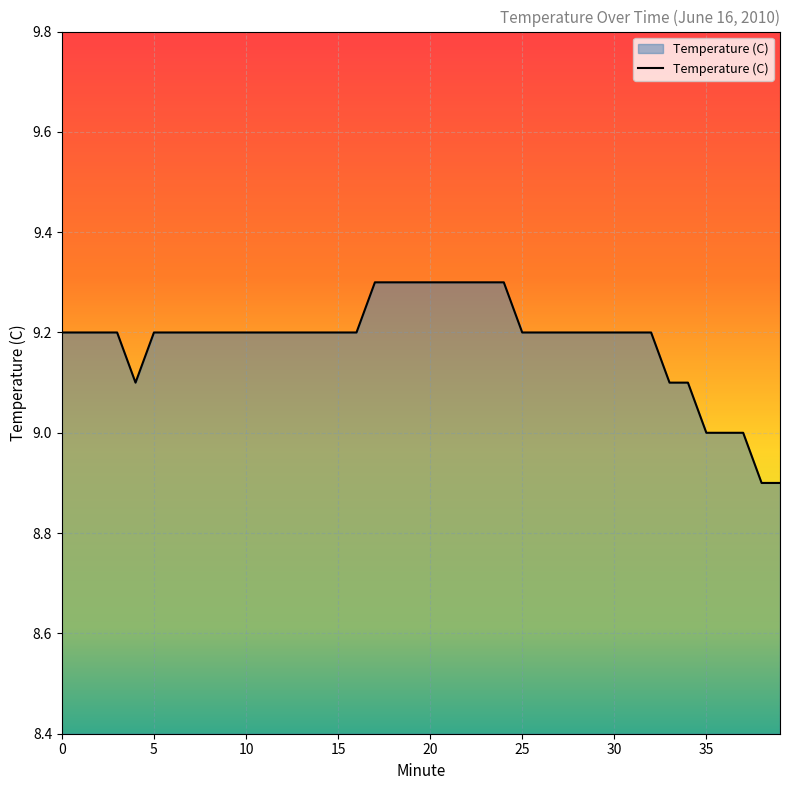

What is the greatest value displayed?

9.3